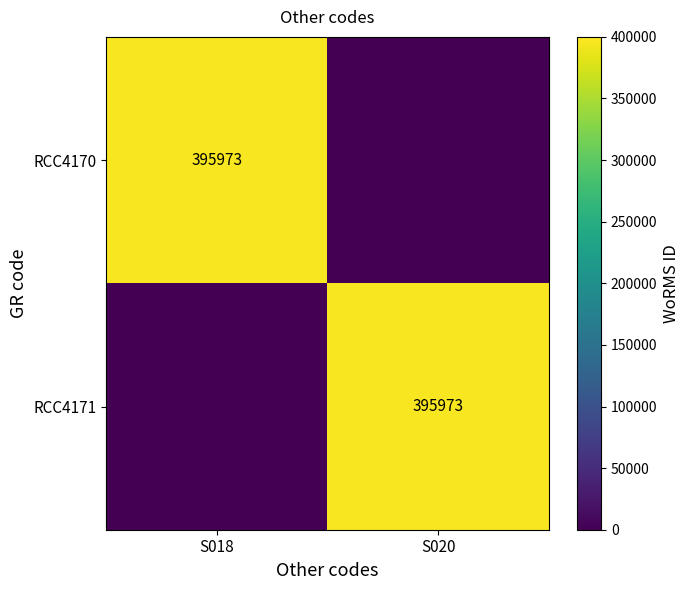

The value of RCC4170 at S018 is 395973. True or false?

True